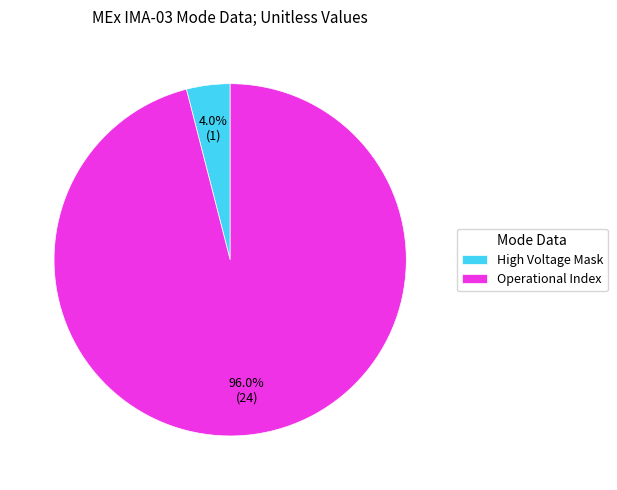

Which category has the biggest portion of the pie?

Operational Index